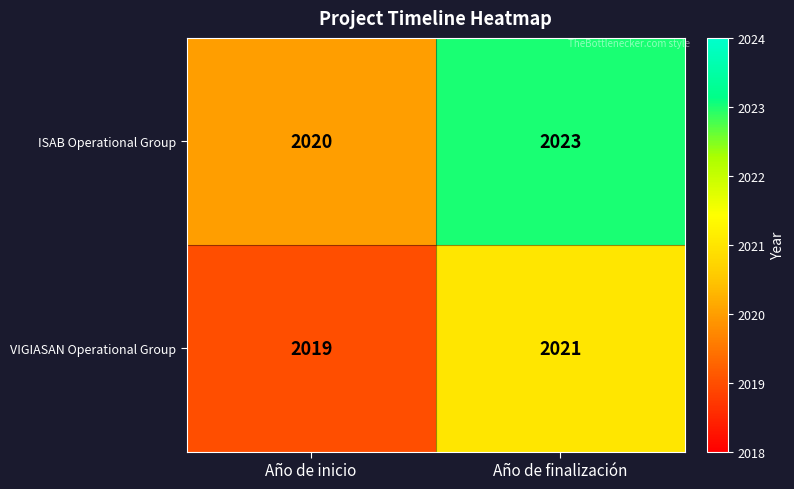

At how many categories does at least one series exceed 2021?

1